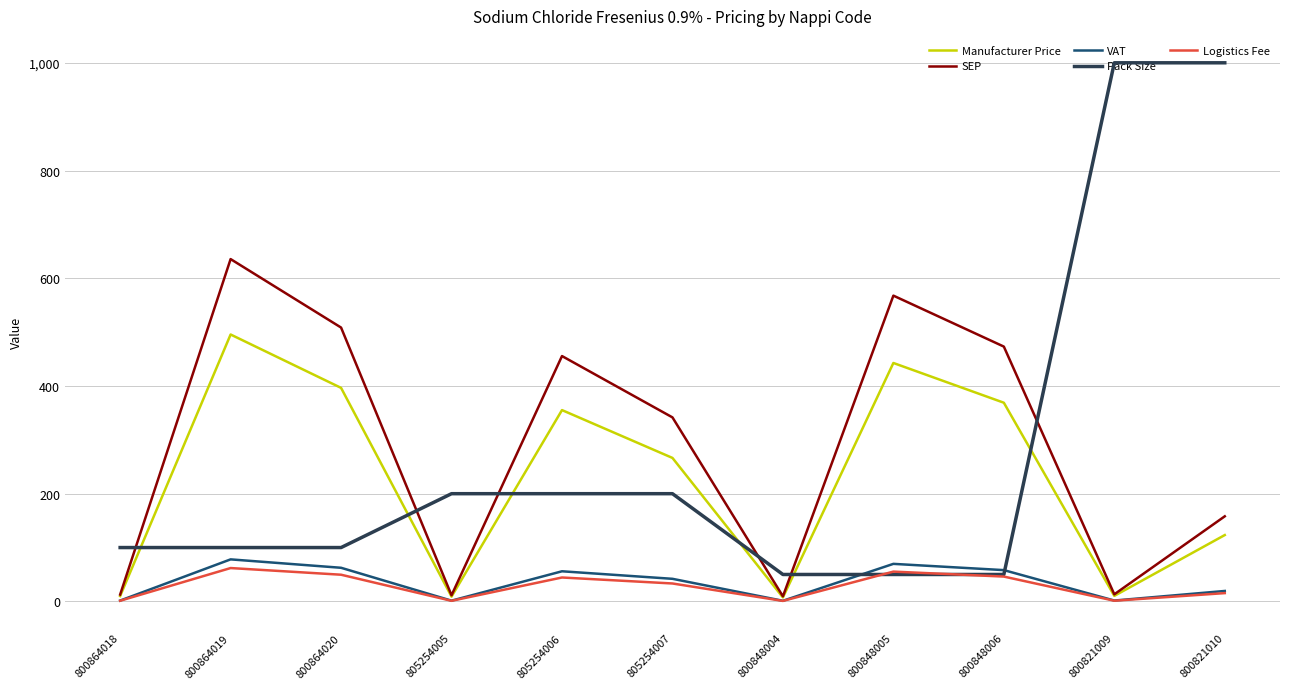

What is the total value across all series at 800864018?

125.4